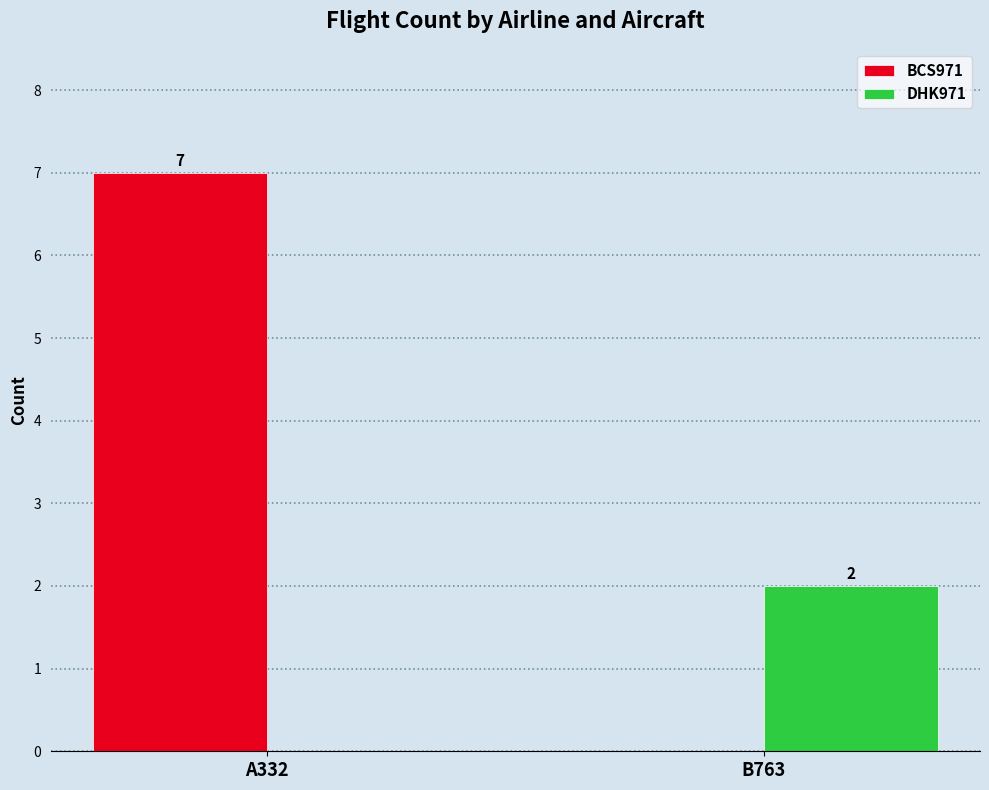

Which series changed the most between A332 and B763?

BCS971